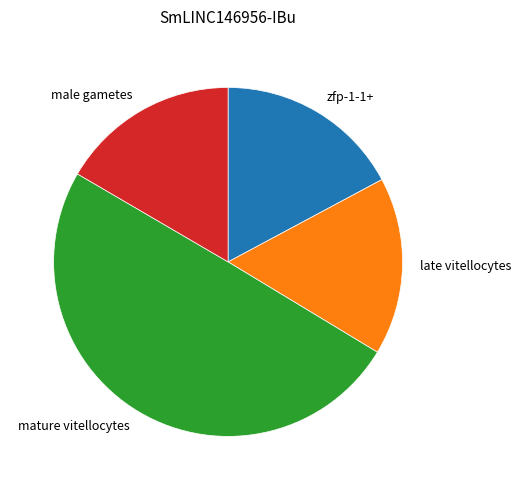

Does male gametes account for over 50% of the chart?

No